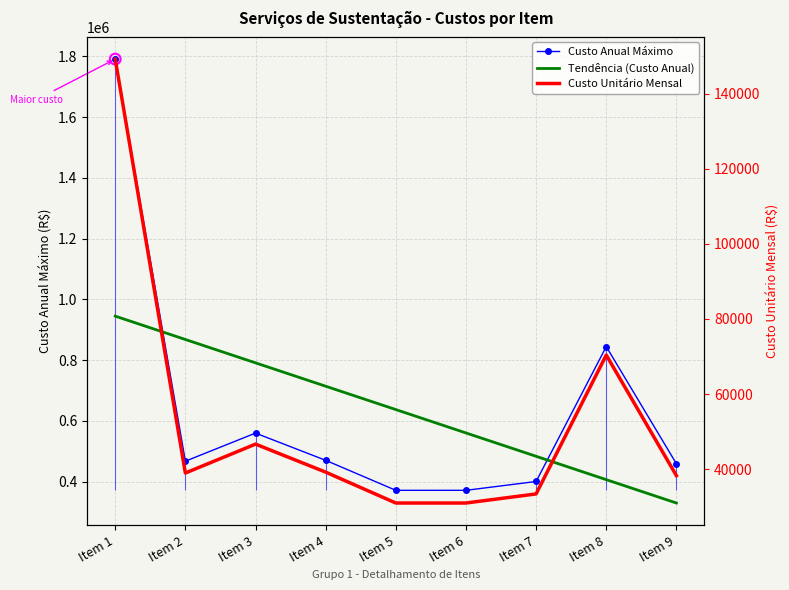

At which category is the sum across all series the highest?

Item 1